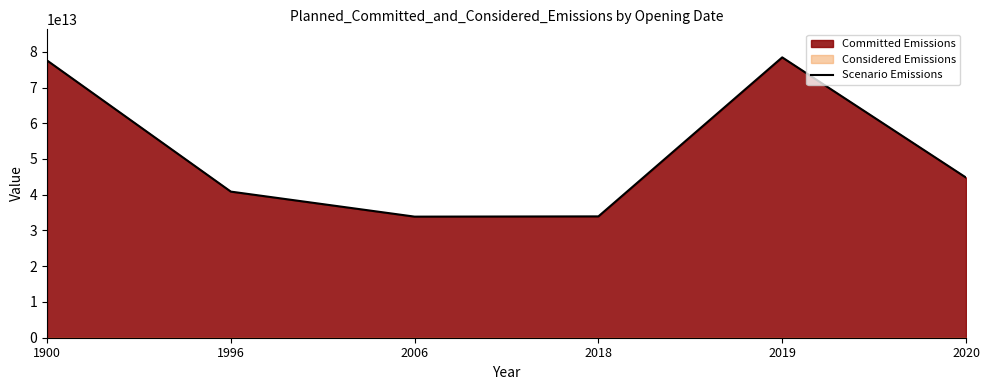

Rank the categories by value from lowest to highest.

2006, 2018, 1996, 2020, 1900, 2019